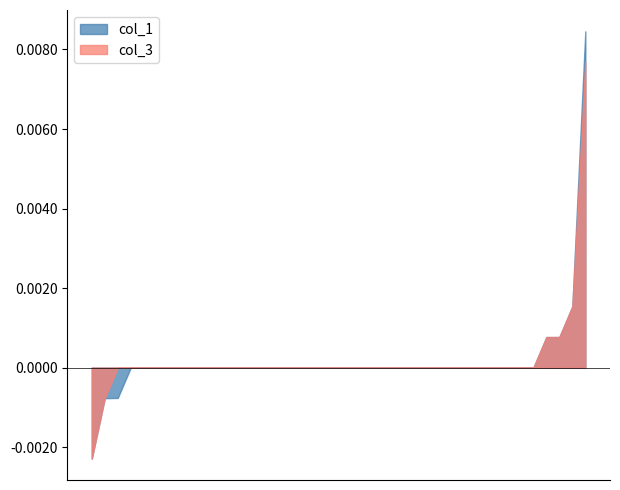

Which series has the largest range (max minus min)?

col_1